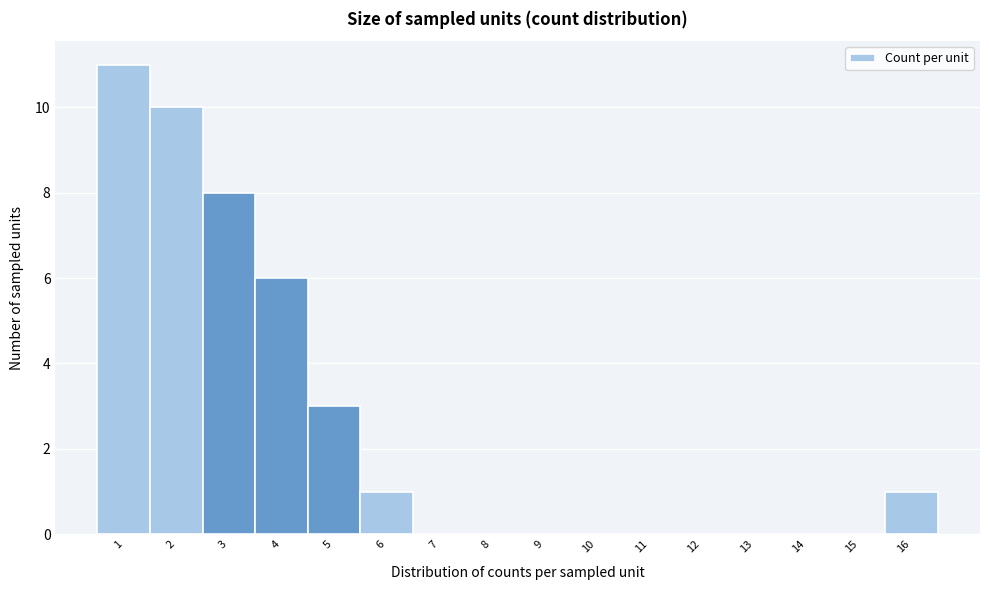

Which range on the x-axis has the tallest bar?

0.5 to 1.5